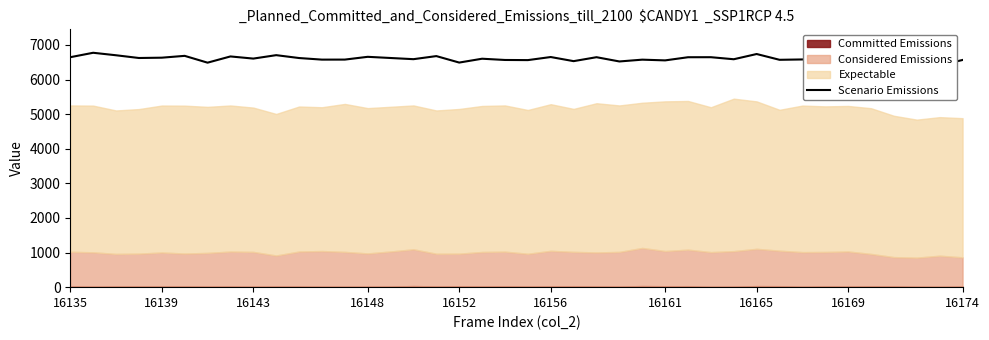

What is the sum of all values?

263867